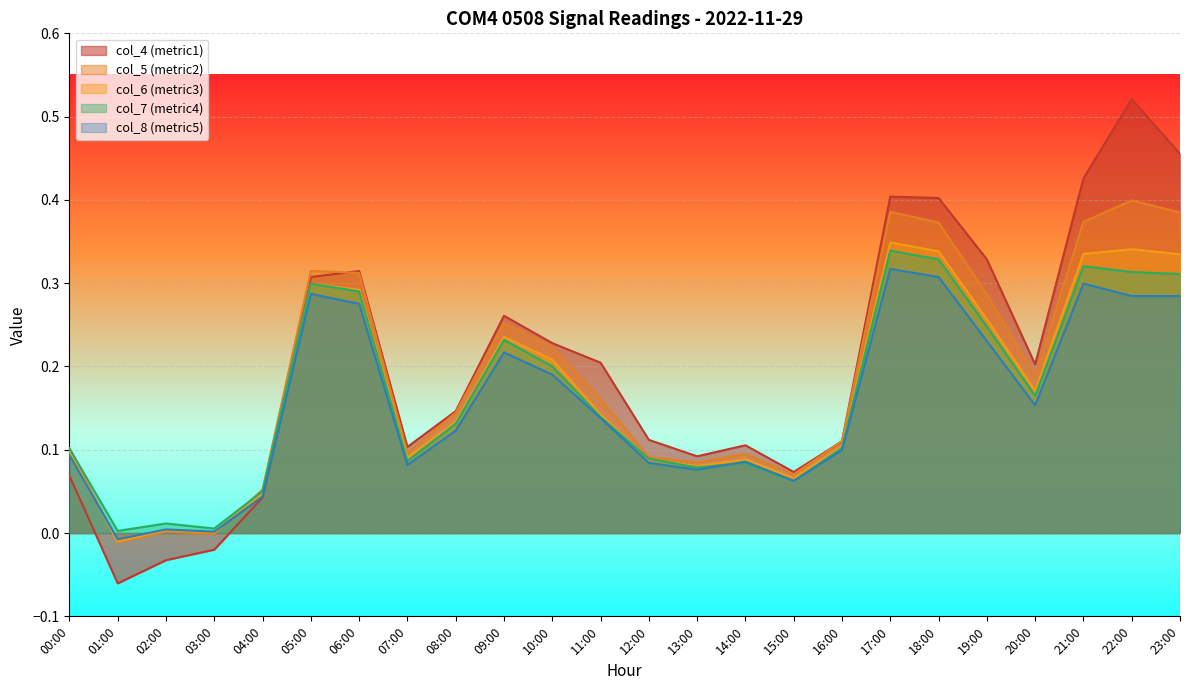

Reading right to left, transcribe all the data shown in this chart.

col_4: 0.5	0.5	0.4	0.2	0.3	0.4	0.4	0.1	0.1	0.1	0.1	0.1	0.2	0.2	0.3	0.1	0.1	0.3	0.3	0.0	-0.0	-0.0	-0.1	0.1
col_5: 0.4	0.4	0.4	0.2	0.3	0.4	0.4	0.1	0.1	0.1	0.1	0.1	0.2	0.2	0.3	0.1	0.1	0.3	0.3	0.1	-0.0	0.0	-0.0	0.1
col_6: 0.3	0.3	0.3	0.2	0.3	0.3	0.3	0.1	0.1	0.1	0.1	0.1	0.1	0.2	0.2	0.1	0.1	0.3	0.3	0.0	0.0	0.0	-0.0	0.1
col_7: 0.3	0.3	0.3	0.2	0.2	0.3	0.3	0.1	0.1	0.1	0.1	0.1	0.1	0.2	0.2	0.1	0.1	0.3	0.3	0.1	0.0	0.0	0.0	0.1
col_8: 0.3	0.3	0.3	0.2	0.2	0.3	0.3	0.1	0.1	0.1	0.1	0.1	0.1	0.2	0.2	0.1	0.1	0.3	0.3	0.0	0.0	0.0	-0.0	0.1